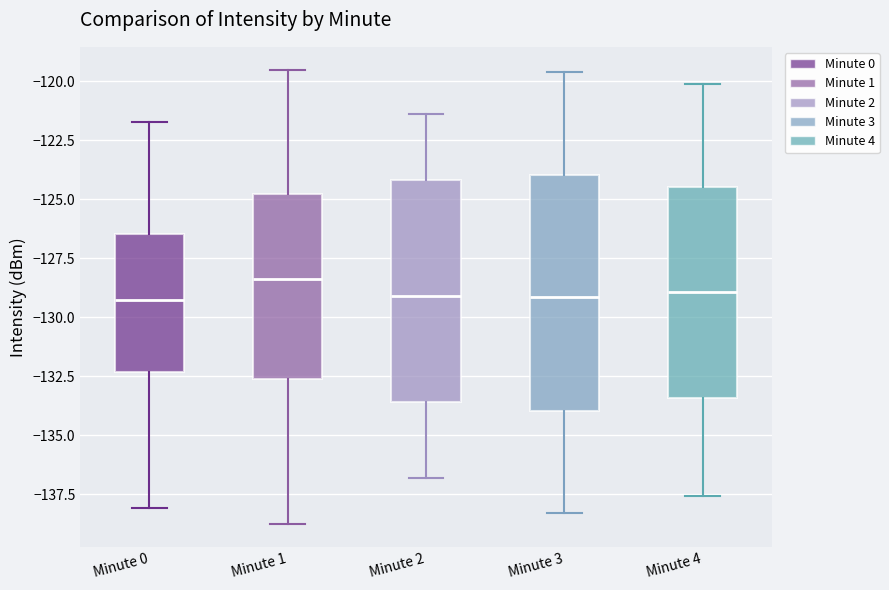

Which box is the tallest, from its lower edge to its upper edge?

Minute 3